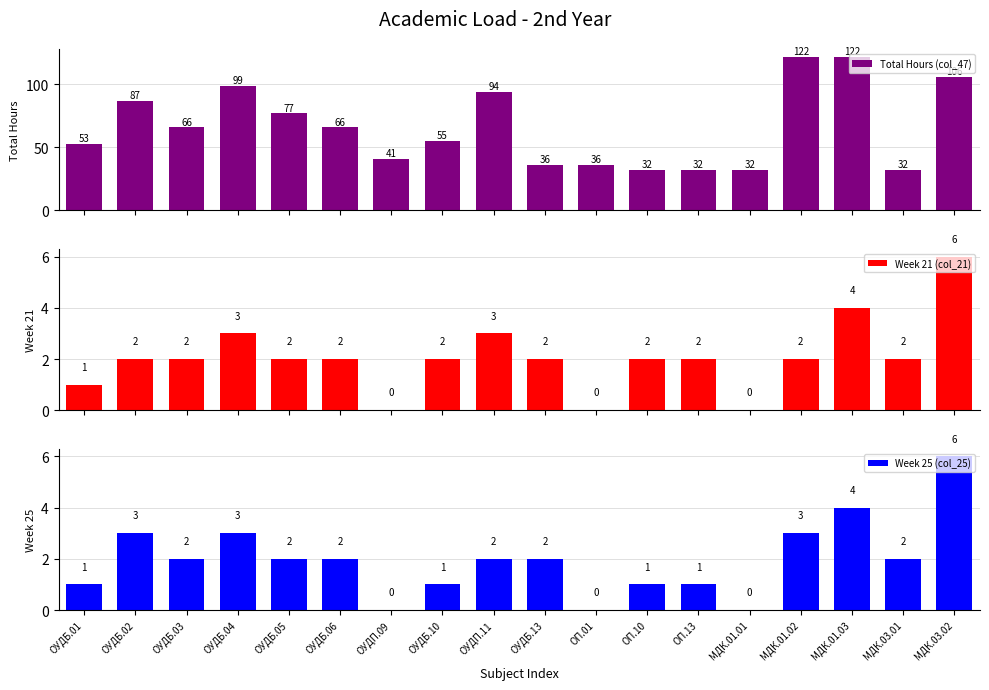

True or false: Week 25 (col_25) has a value of 2 at ОУДП.11.

True